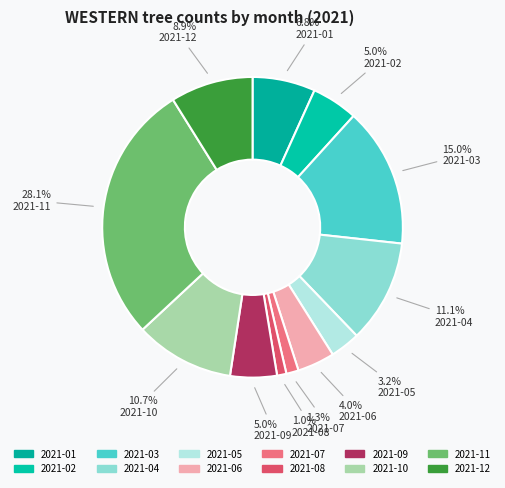

Rank the categories by value from highest to lowest.

2021-11, 2021-03, 2021-04, 2021-10, 2021-12, 2021-01, 2021-09, 2021-02, 2021-06, 2021-05, 2021-07, 2021-08